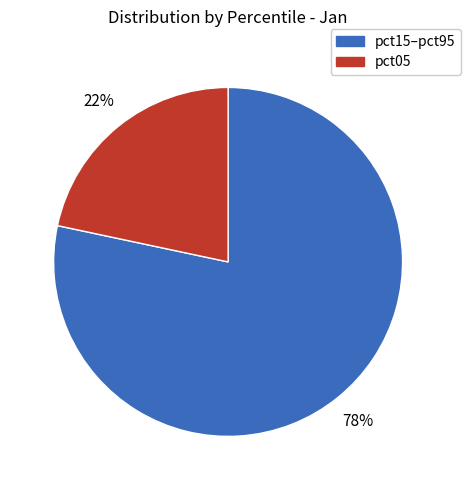

To the nearest percent, what is the average slice percentage?

50%